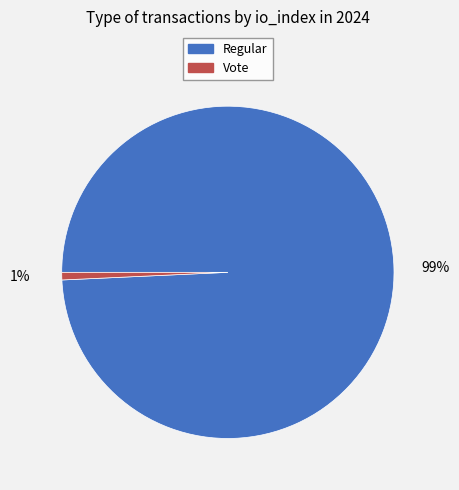

Is Regular the majority of the pie?

Yes